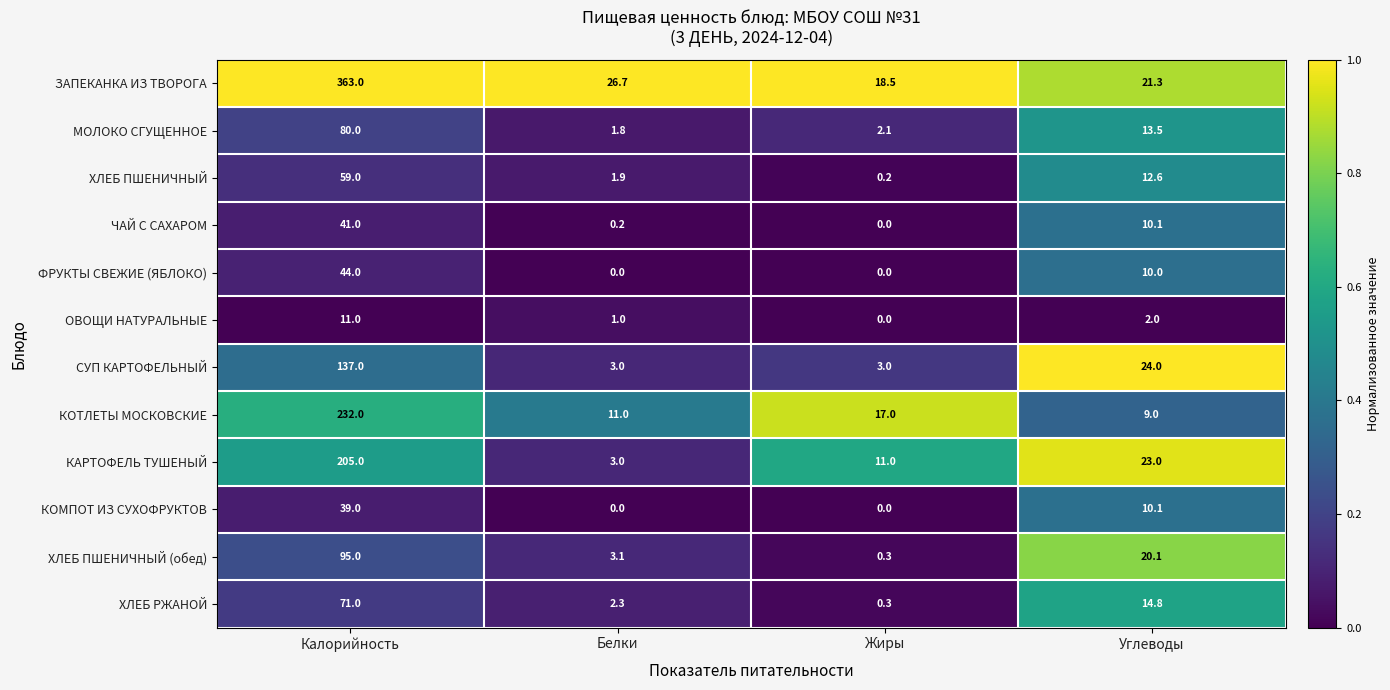

What is the difference between the second highest and minimum values in the КОТЛЕТЫ МОСКОВСКИЕ series?

8.0